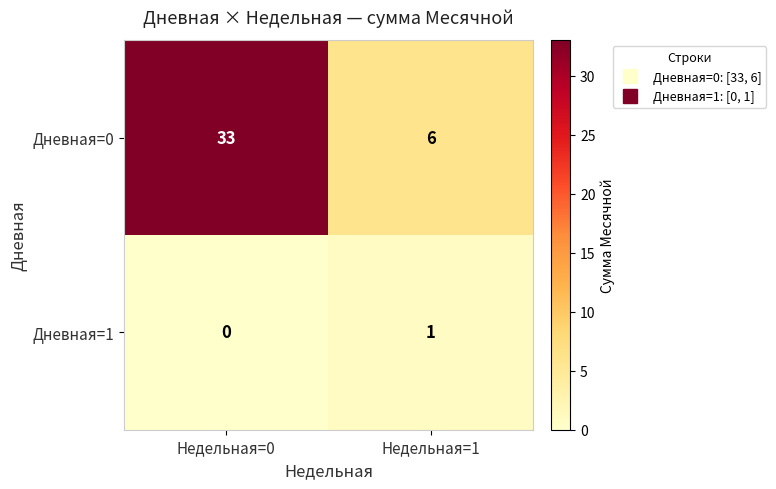

What is the total value across all series at Недельная=1?

7